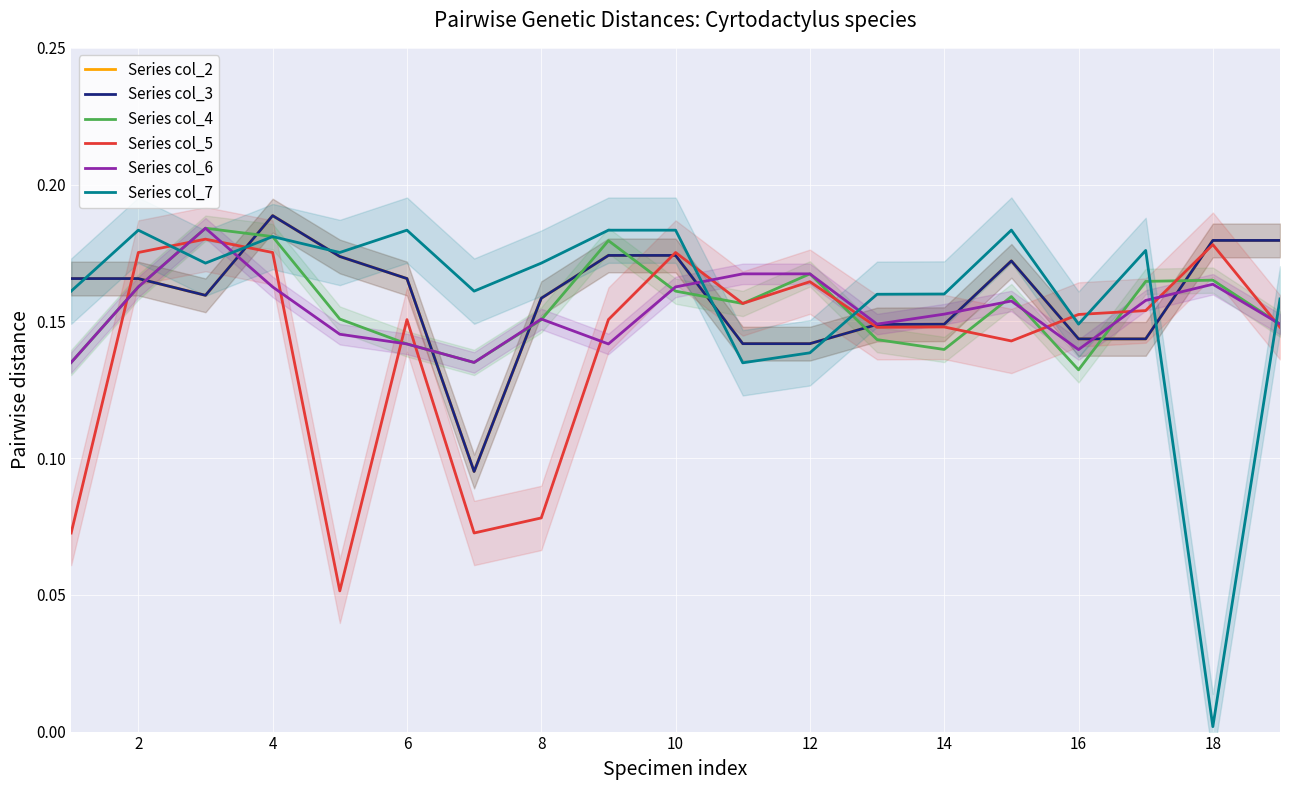

Read the Series col_7 value at 14.

0.2